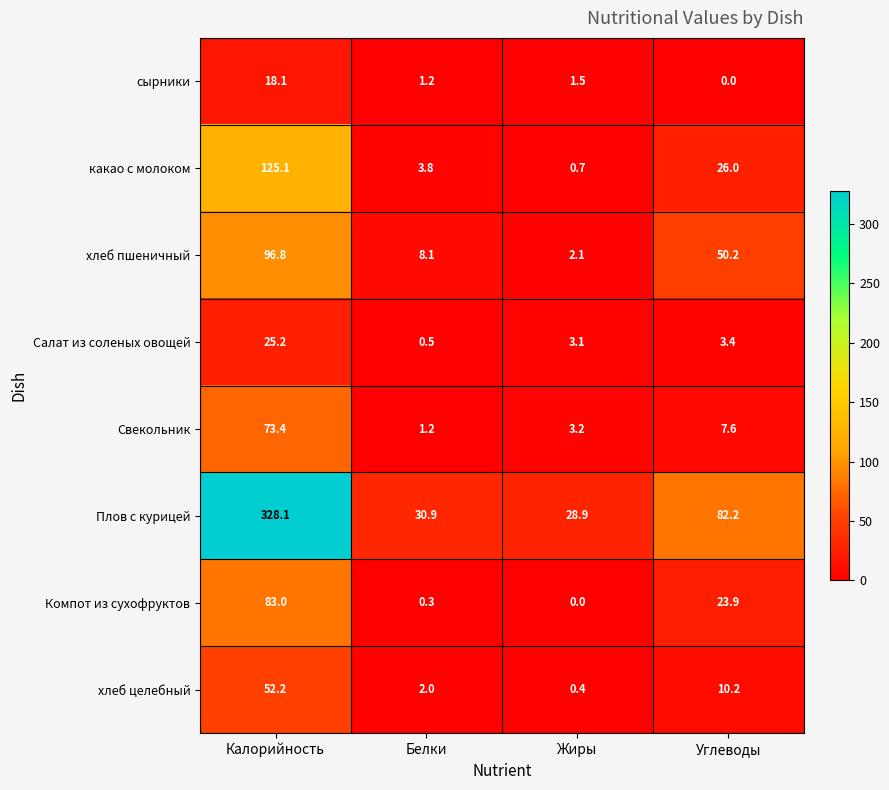

At how many categories does at least one series exceed 159?

1